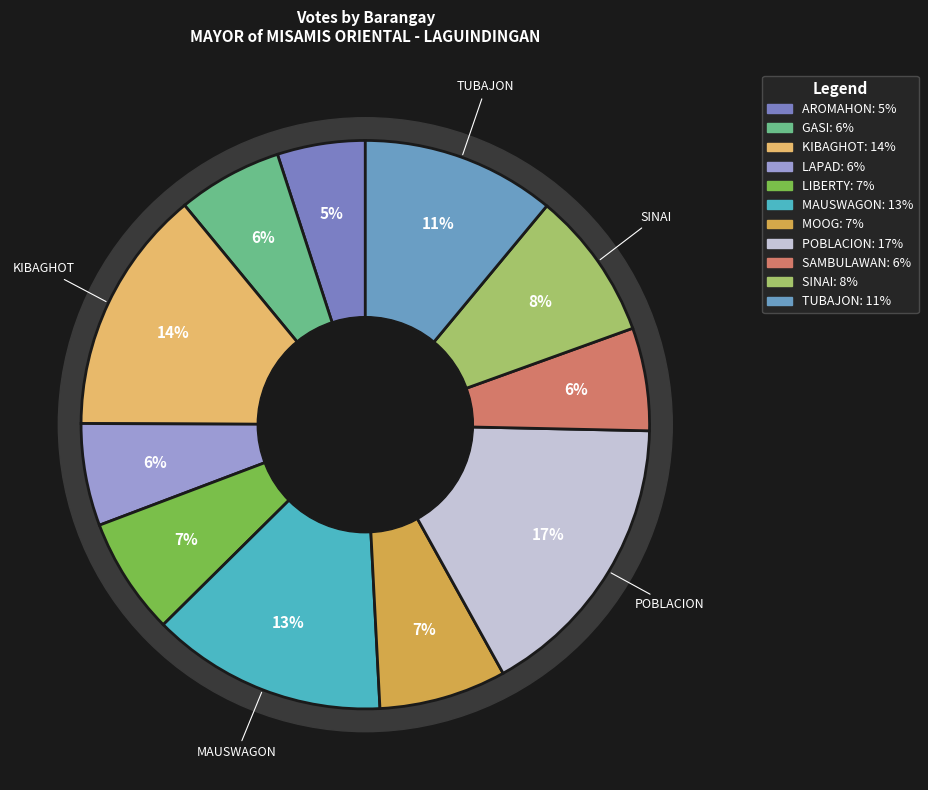

Which slice is the largest?

POBLACION